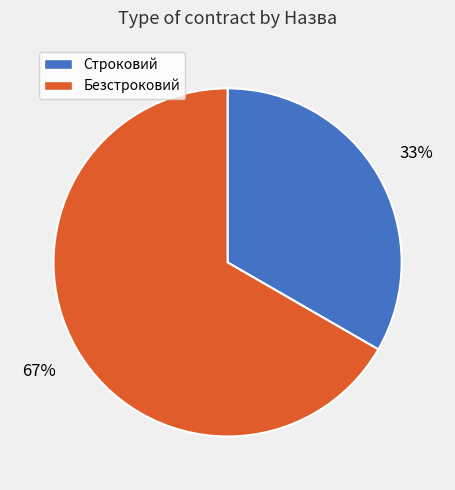

Which slice represents more than half of the pie?

Безстроковий